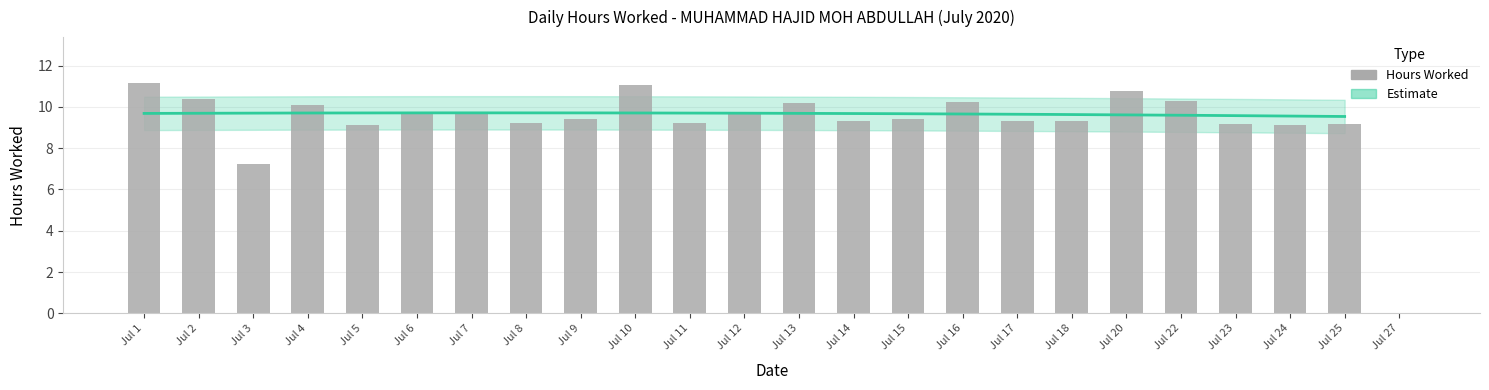

At which category does the chart reach its peak across all series?

Jul 1